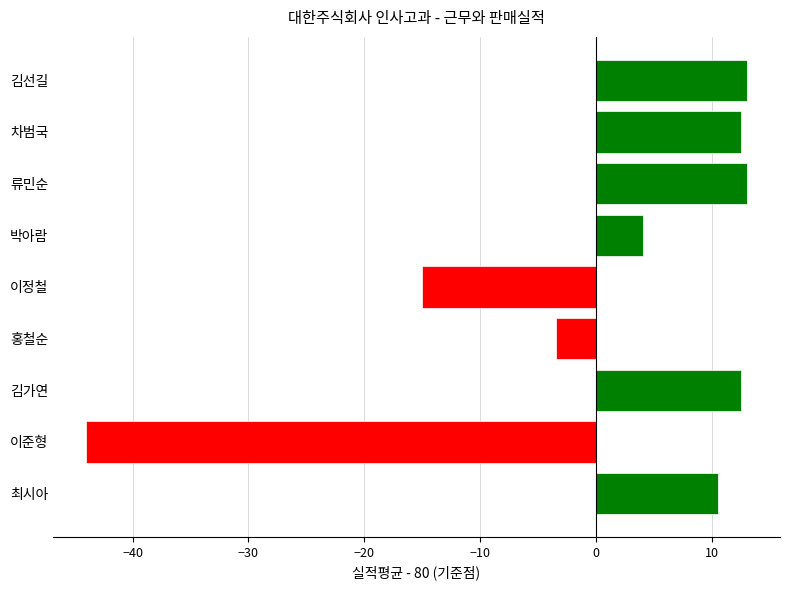

What value does the data have at 류민순?

13.0